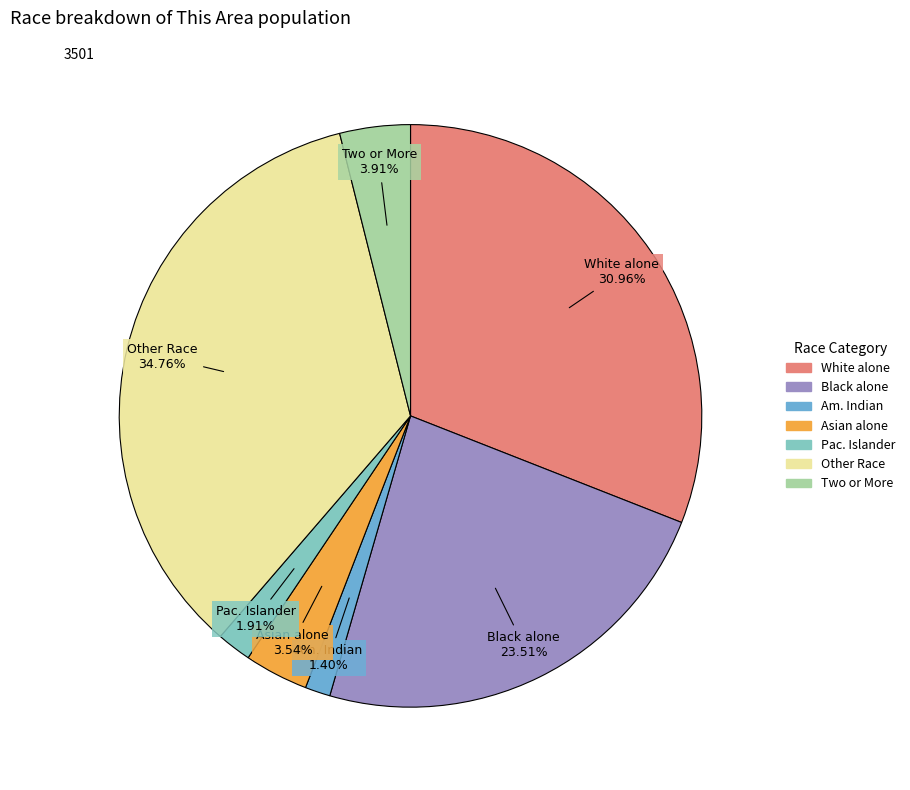

Is there any slice that represents more than half of the pie?

No